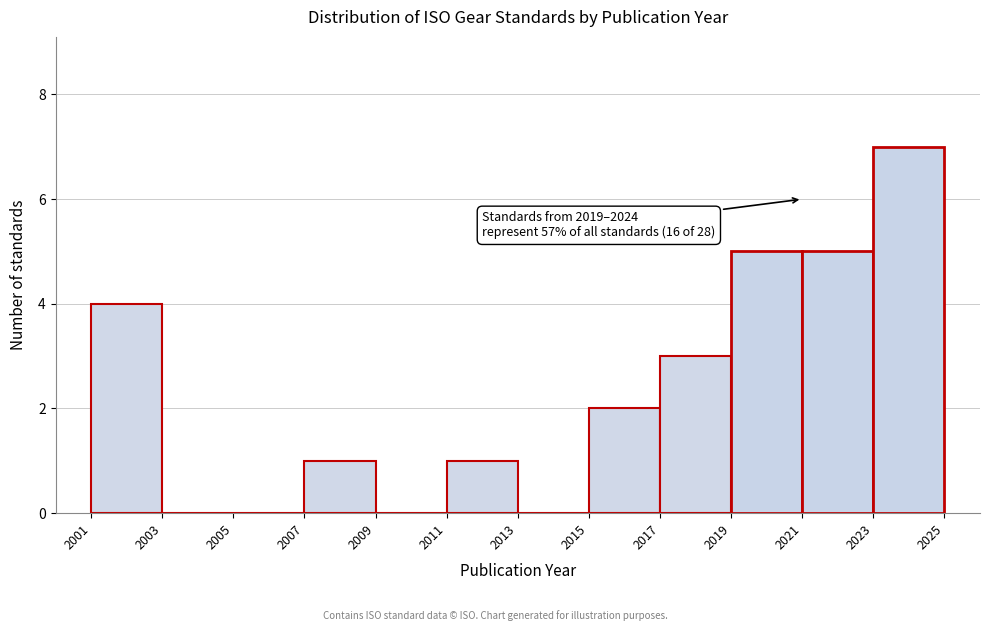

Over which range of the x-axis is the bar tallest?

2023 to 2025